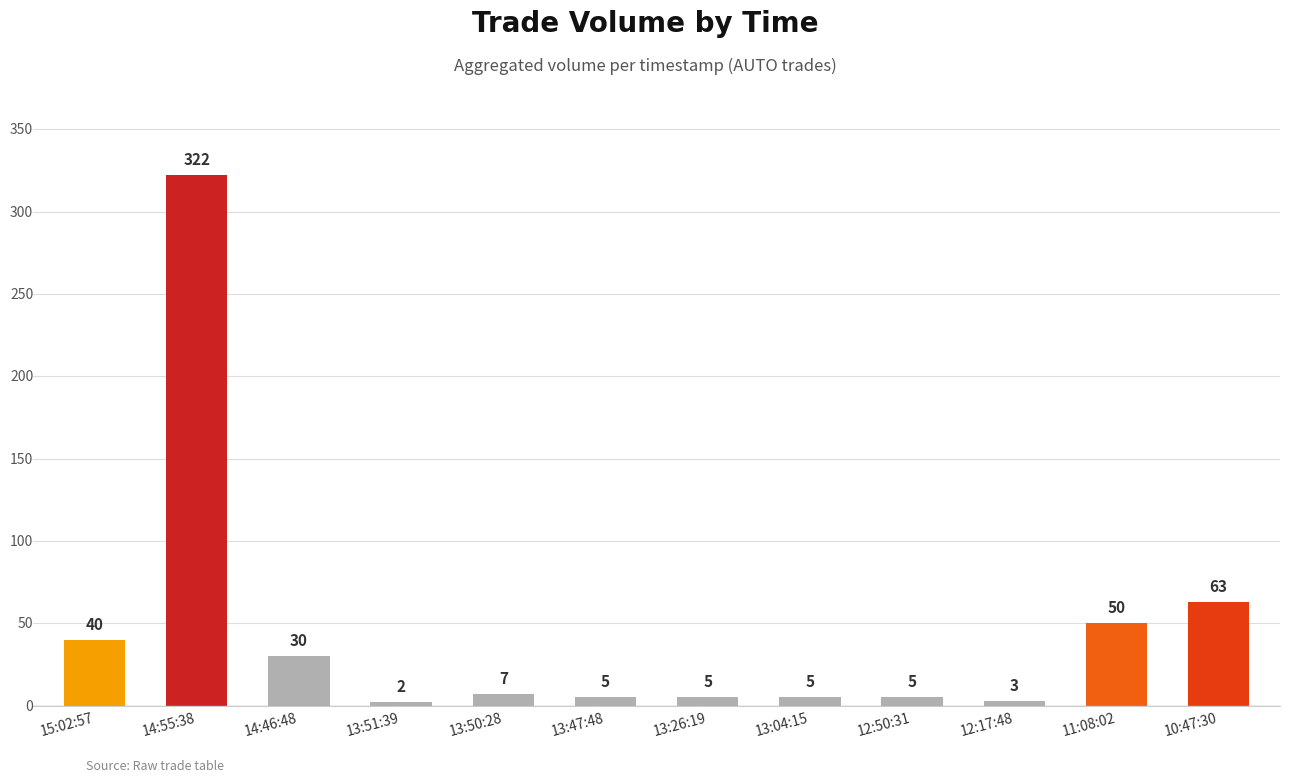

The value at 13:47:48 is 5. True or false?

True